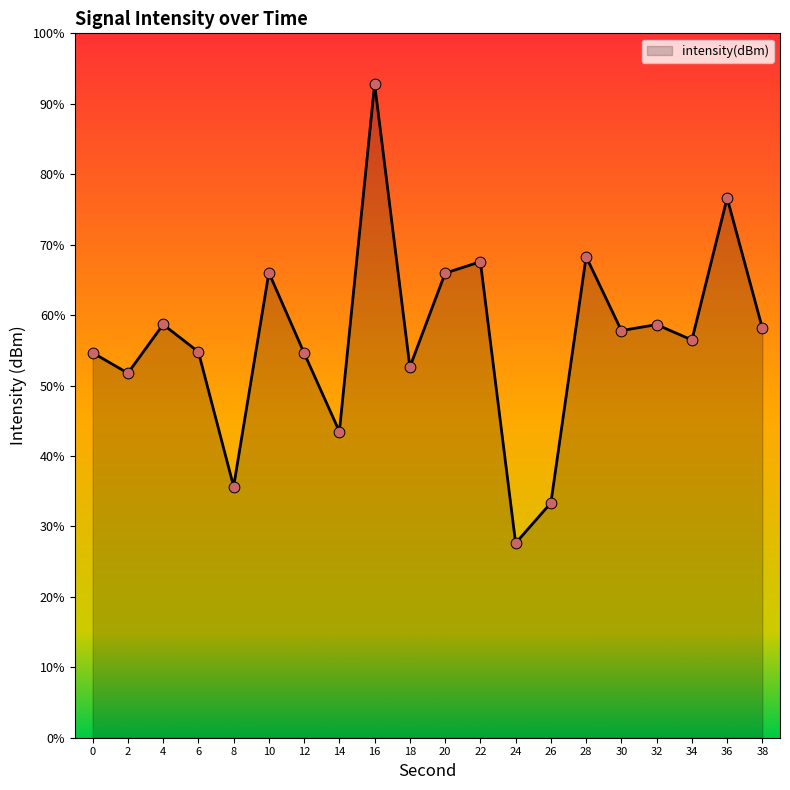

What is the change in value from 22 to 36?

+2.5